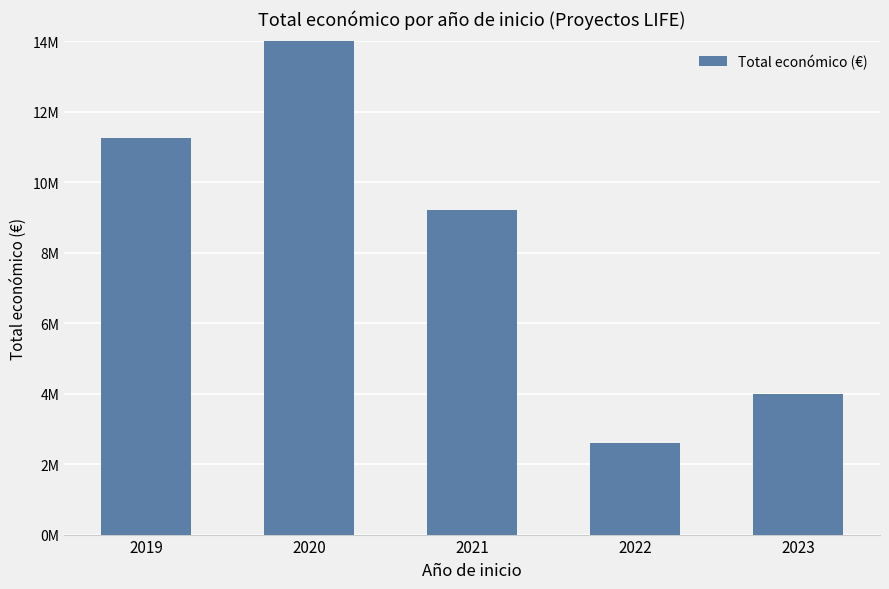

Reading right to left, what are all the values shown in this chart?

2023=3994544	2022=2589384	2021=9212403	2020=14651187	2019=11264348